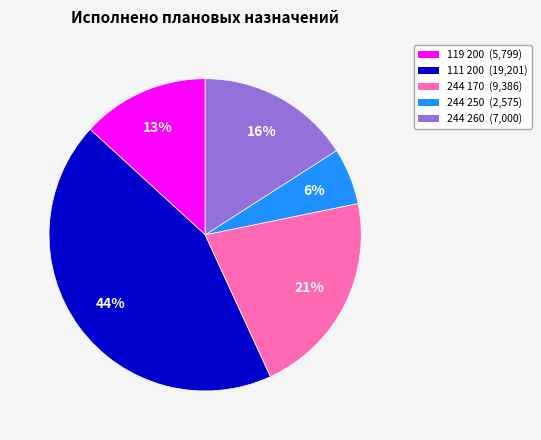

Is there a majority slice in this chart?

No